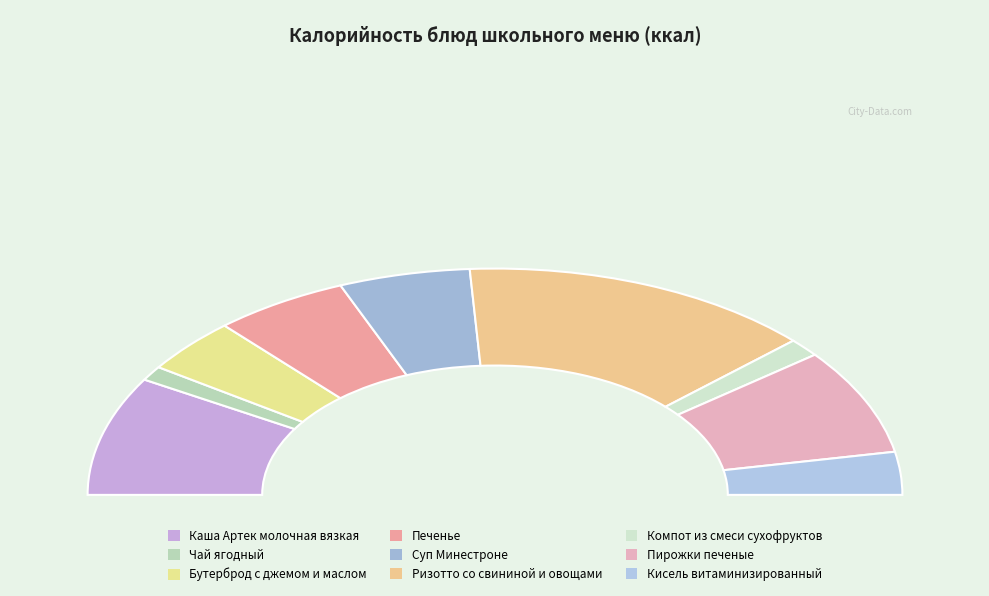

What percentage do Чай ягодный and Печенье together represent?

12.8%